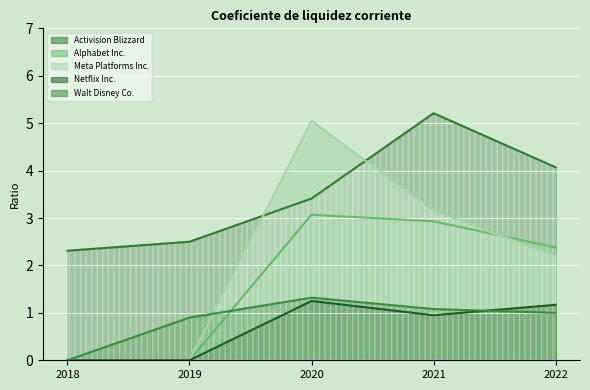

How many times do Alphabet Inc. and Walt Disney Co. cross each other?

1